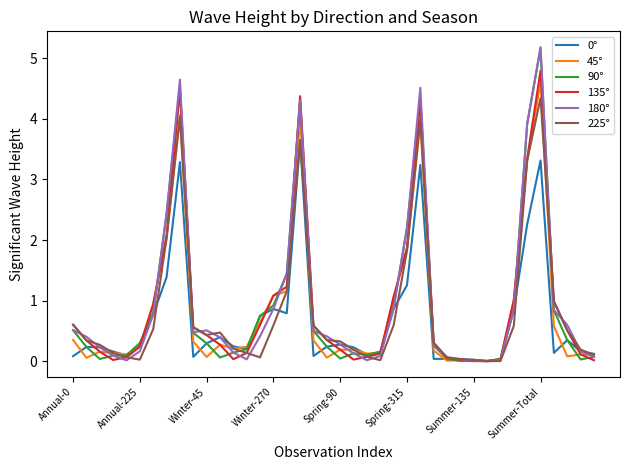

Which series has the widest spread of values?

180°